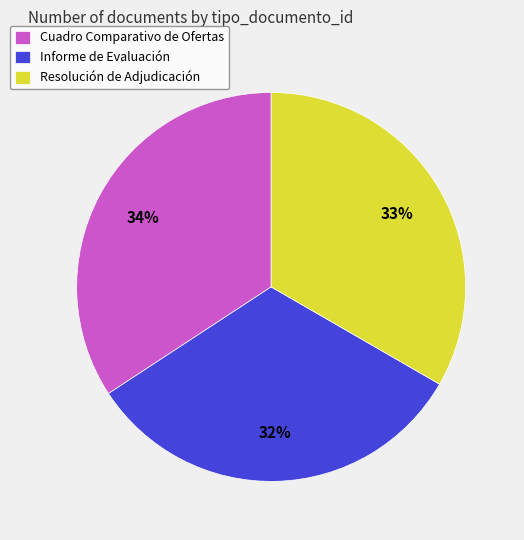

To the nearest percent, what portion does Resolución de Adjudicación represent?

33%